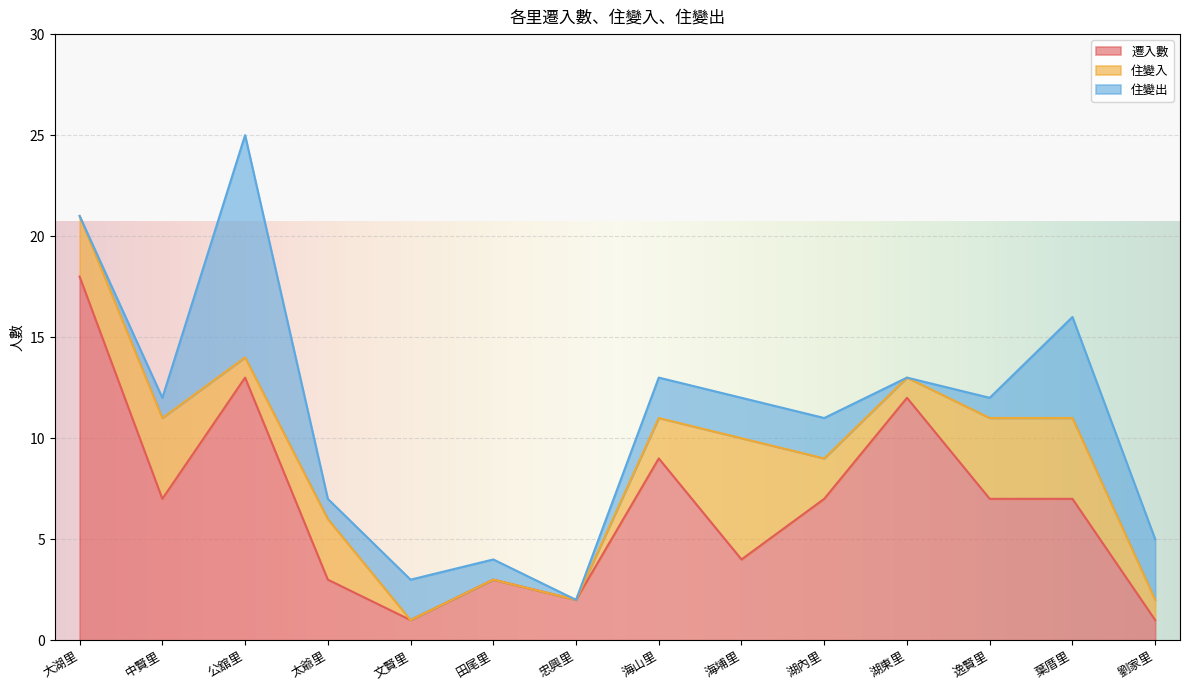

Which category has the highest value in the 遷入數 series?

大湖里